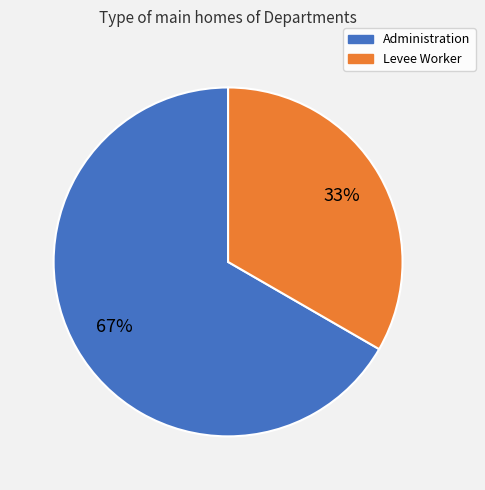

Which category has the biggest portion of the pie?

Administration